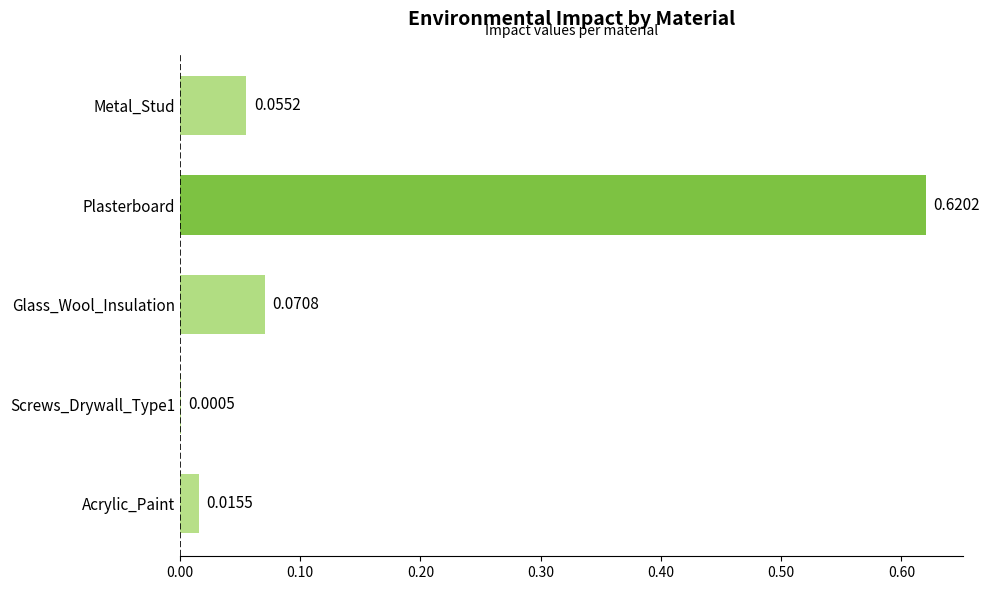

At which category does the chart reach its peak across all series?

Plasterboard